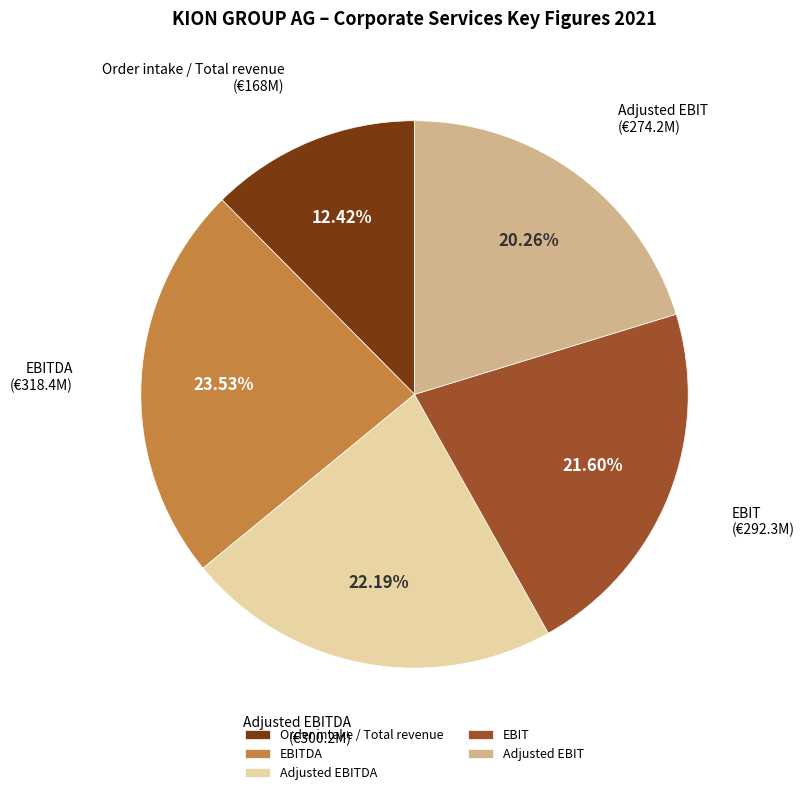

Which category has the biggest portion of the pie?

EBITDA